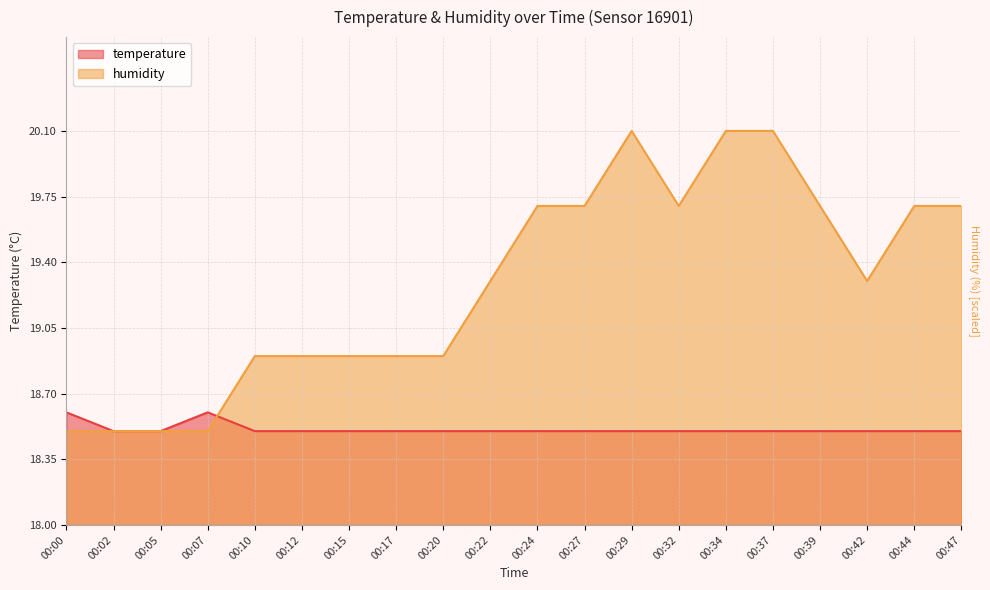

How many distinct data groups are displayed?

2